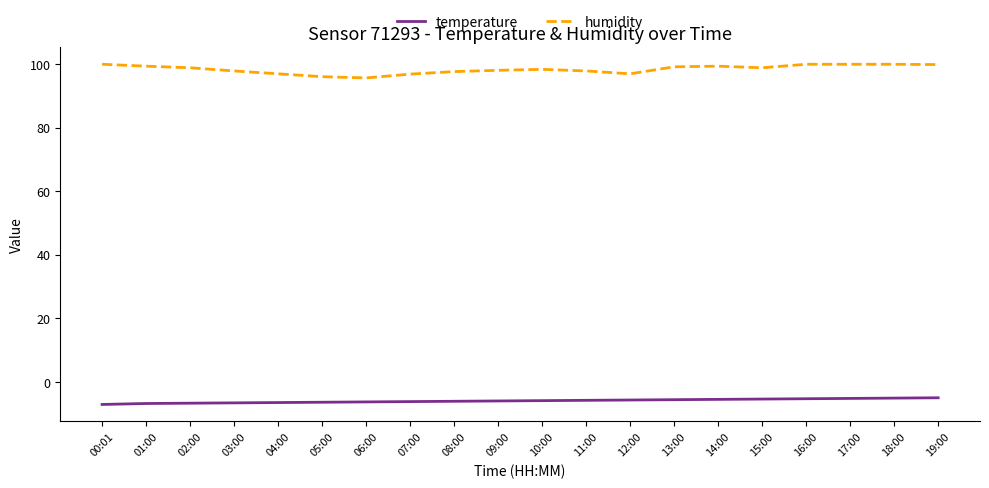

What is the difference between the highest and lowest values at 12:00?

102.6